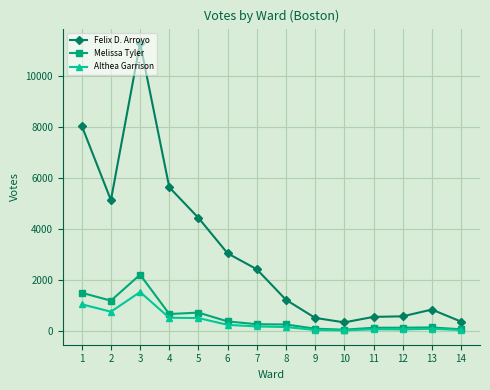

What is the difference between the maximum and minimum values in the Melissa Tyler series?

2157